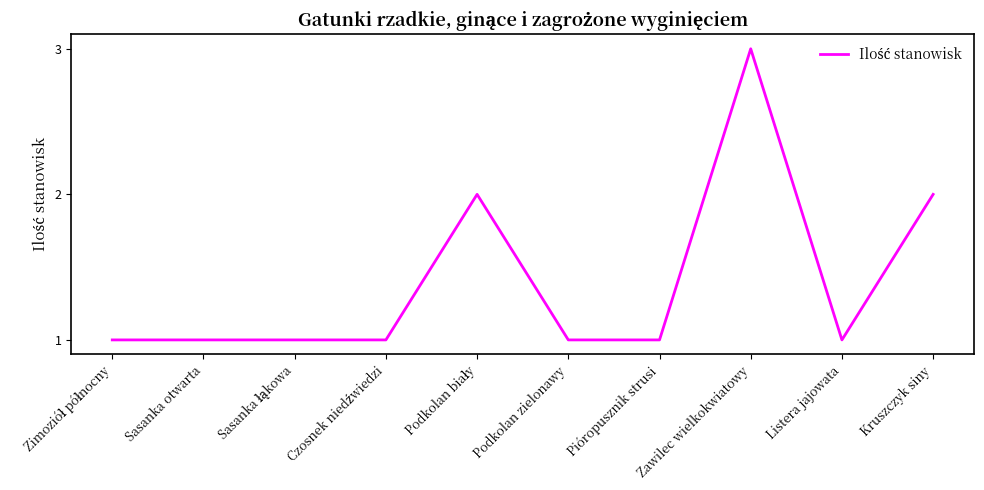

What position from the right is Listera jajowata?

2